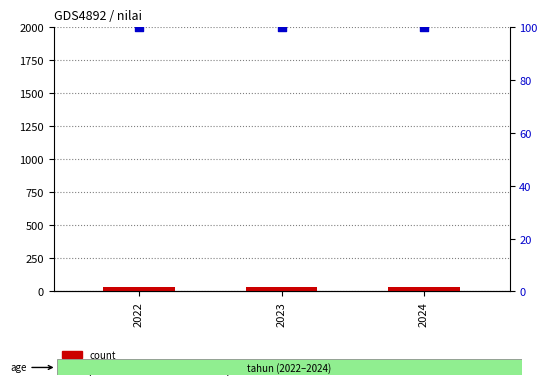

Is the value of count at 2022 greater than the value of percentile rank within the sample at 2023?

No